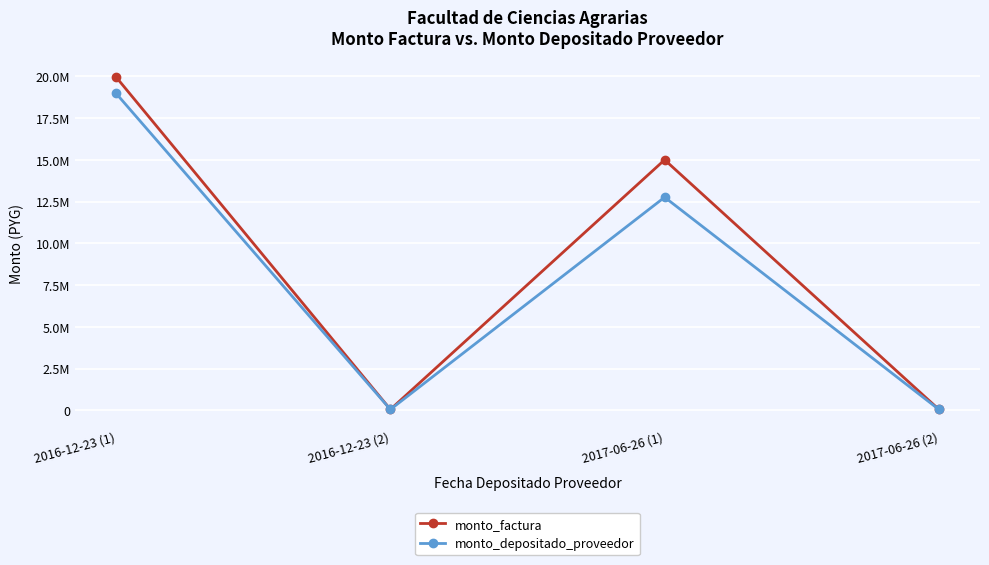

Is this an area chart (filled region under the line)?

No